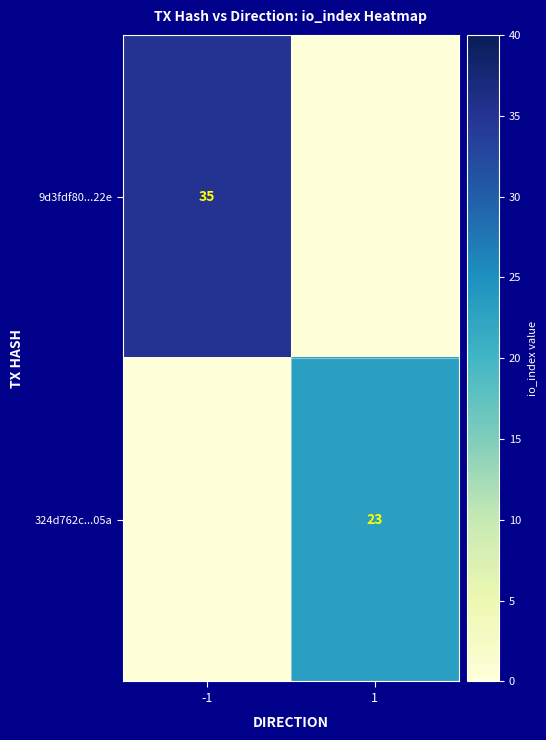

What is the total value across all series at -1?

35